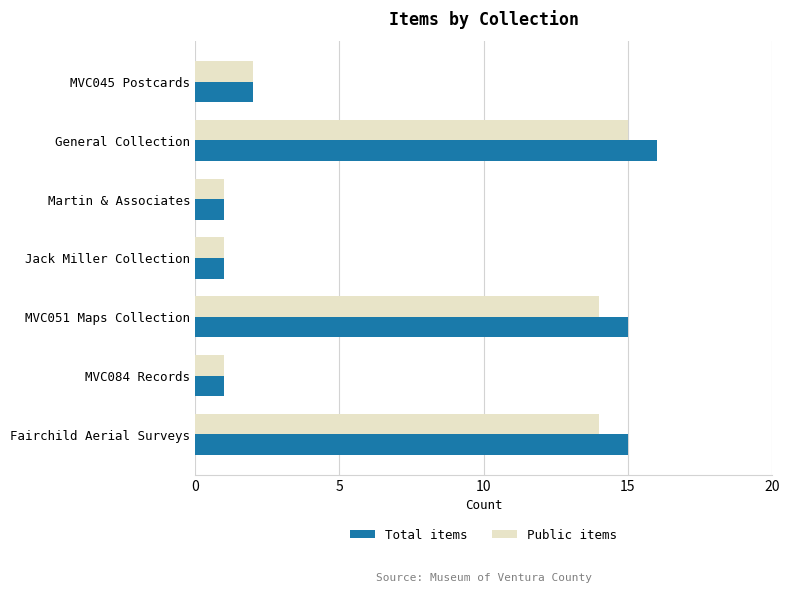

The value of Total items at MVC045 Postcards is 1. True or false?

False